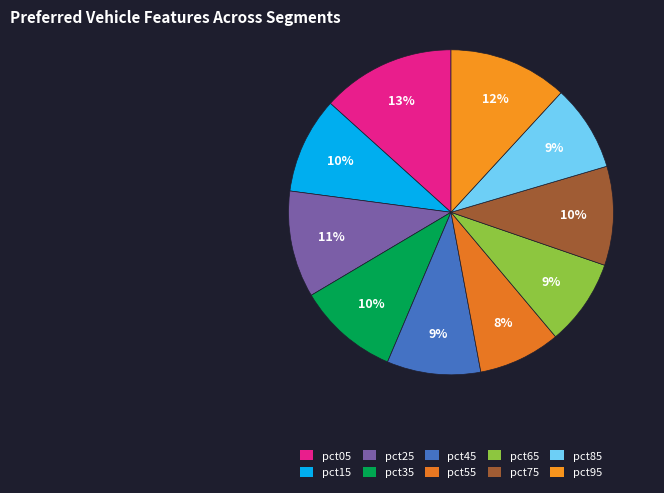

To the nearest percent, what portion does pct55 represent?

8%